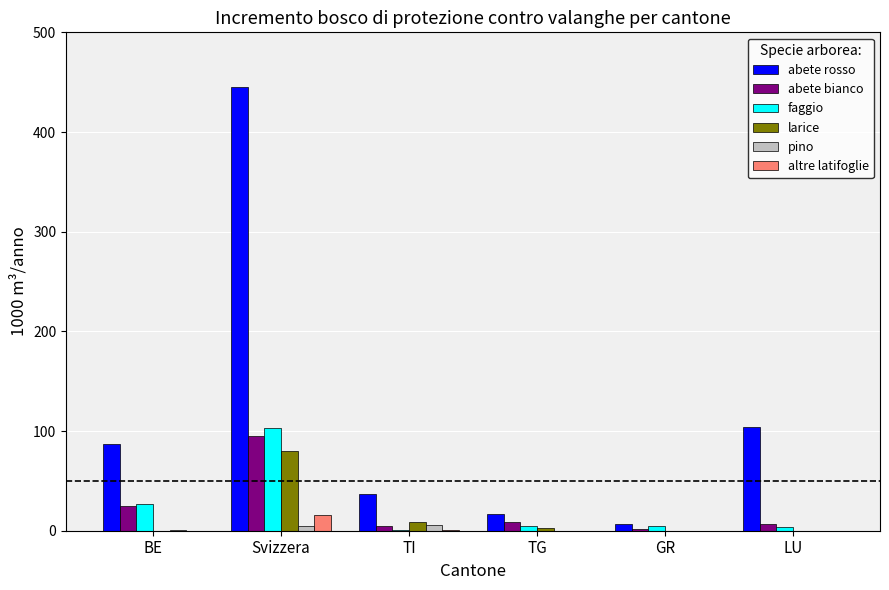

What is the spread (max minus min) of values at TI?

36